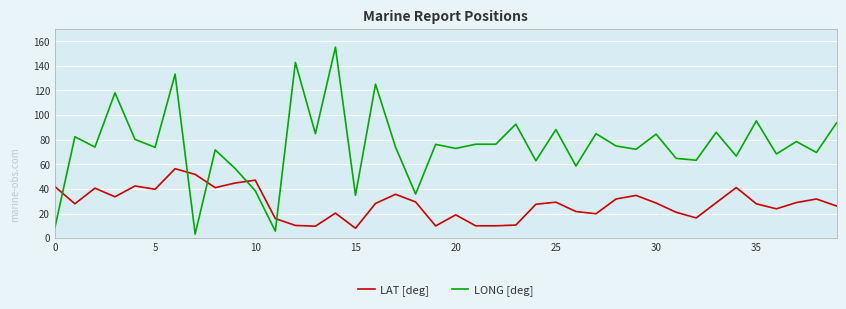

Which series has the widest spread of values?

LONG [deg]